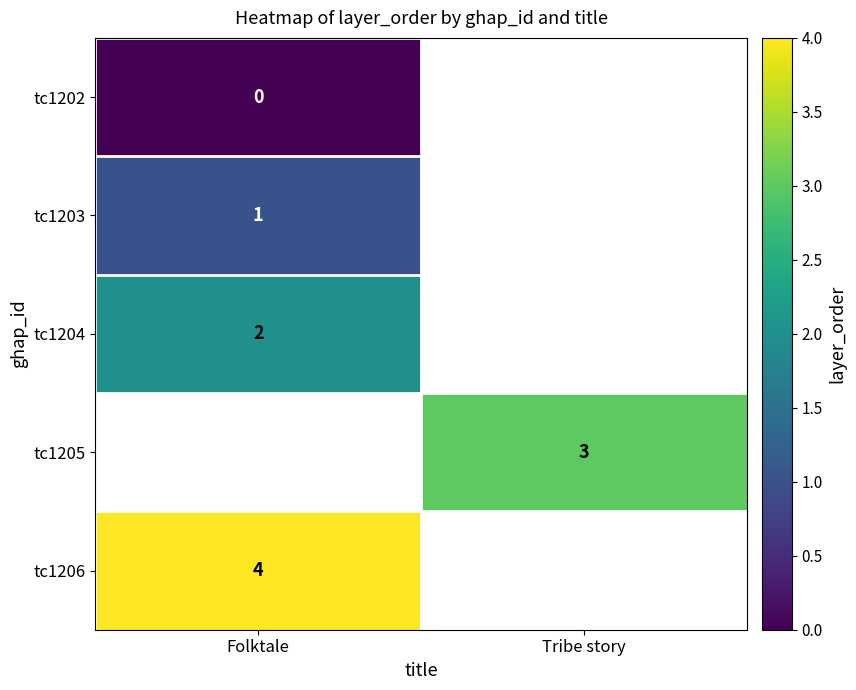

At which category is the sum across all series the highest?

Folktale